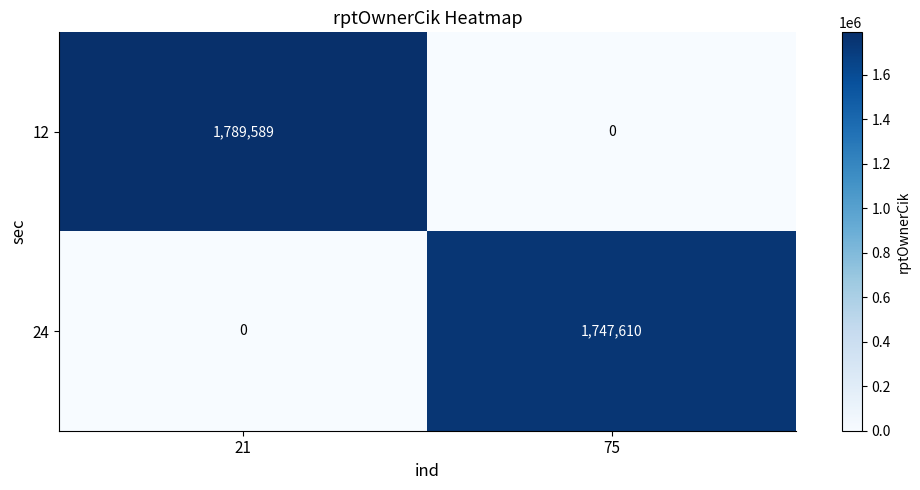

At how many categories does at least one series exceed 1021284?

2